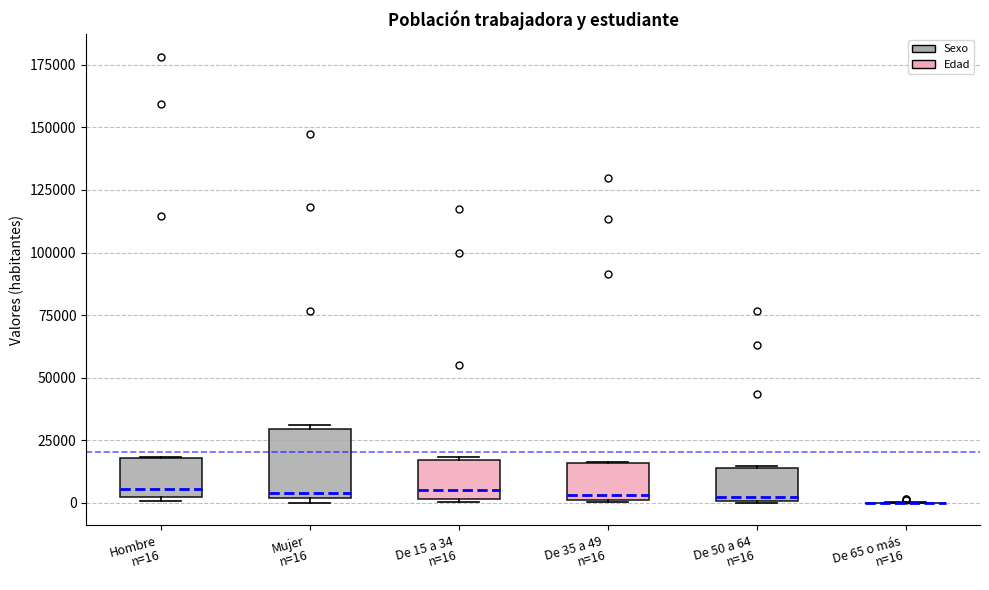

Reading left to right, read every box against the y-axis: the position of its median line, the range the box covers, and the ends of its whiskers. The values are not printed on the chart, so give them approximately, as read against the axis.

Hombre n=16: median 5000, box 0 to 20000, whiskers 0 to 20000
Mujer n=16: median 5000, box 0 to 30000, whiskers 0 (just below the box's lower edge) to 30000
De 15 a 34 n=16: median 5000, box 0 to 15000, whiskers 0 to 20000
De 35 a 49 n=16: median 5000, box 0 to 15000, whiskers 0 to 15000
De 50 a 64 n=16: median 0 (just above the box's lower edge), box 0 to 15000, whiskers 0 to 15000
De 65 o más n=16: box collapsed to a line at 0, whiskers 0 to 0